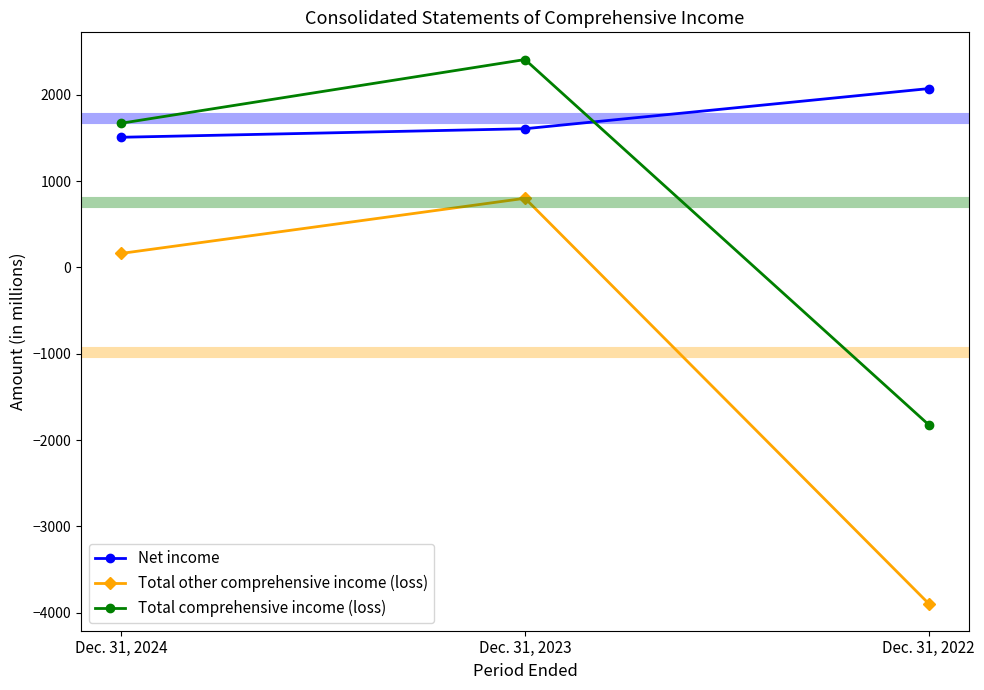

The value of Net income at Dec. 31, 2022 is 2073. True or false?

True